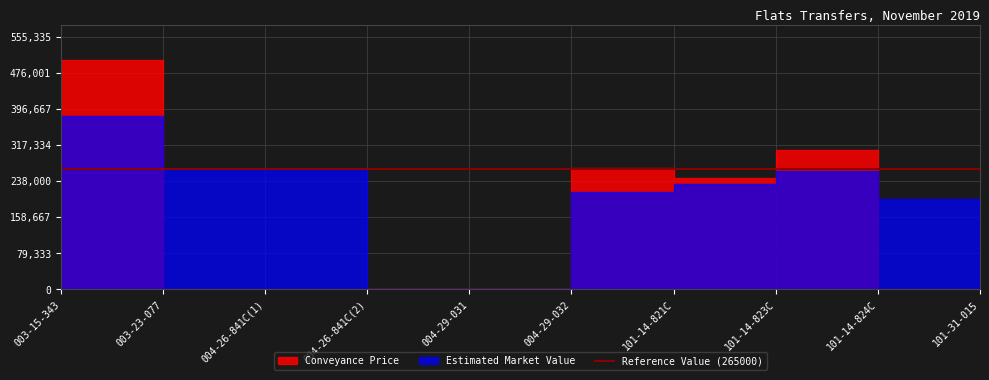

Which has a higher value, 003-23-077 or 004-26-841C(2)?

003-23-077